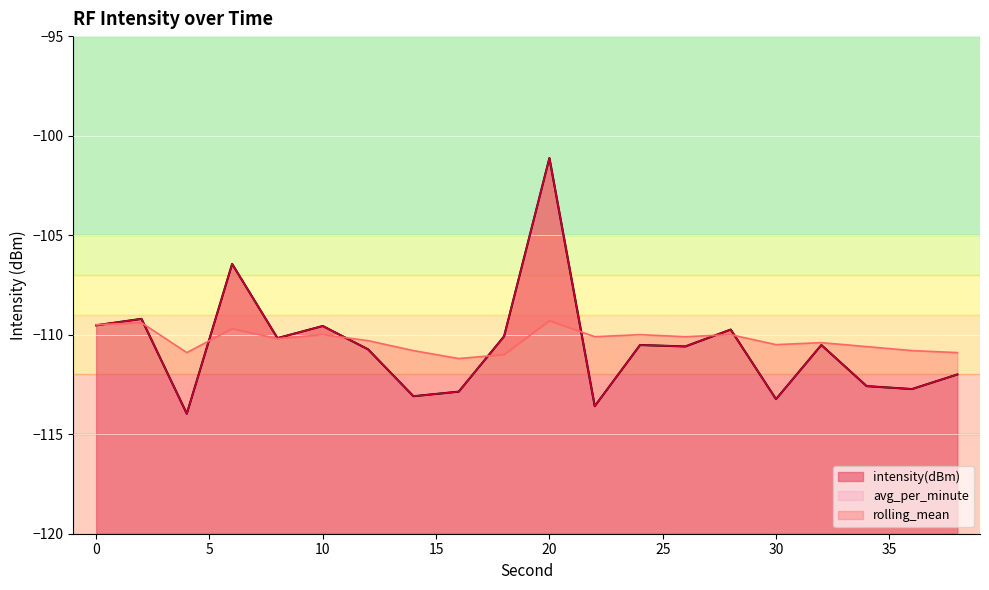

Reading left to right, extract all data points from this chart.

intensity(dBm): -109.5	-109.2	-114.0	-106.4	-110.2	-109.6	-110.7	-113.1	-112.9	-110.1	-101.1	-113.6	-110.5	-110.6	-109.7	-113.2	-110.5	-112.6	-112.7	-112.0
avg_per_minute: -109.5	-109.2	-114.0	-106.4	-110.2	-109.6	-110.7	-113.1	-112.9	-110.1	-101.1	-113.6	-110.5	-110.6	-109.7	-113.2	-110.5	-112.6	-112.7	-112.0
rolling_mean: -109.5	-109.4	-110.9	-109.7	-110.2	-110.0	-110.3	-110.8	-111.2	-111.0	-109.3	-110.1	-110.0	-110.1	-110.0	-110.5	-110.4	-110.6	-110.8	-110.9